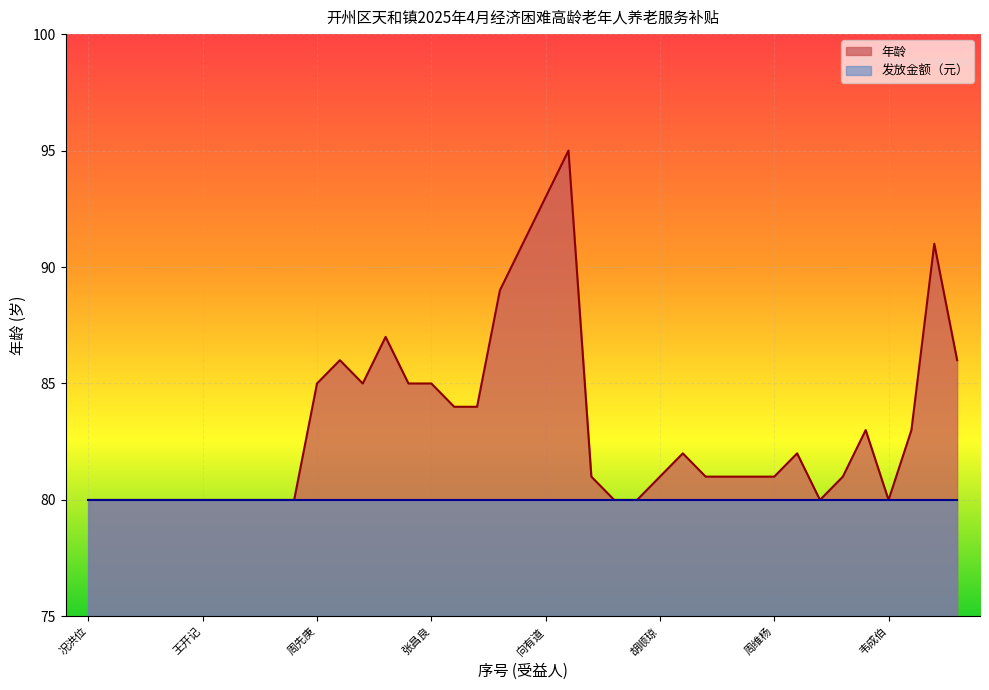

What is the maximum value shown in the chart?

95